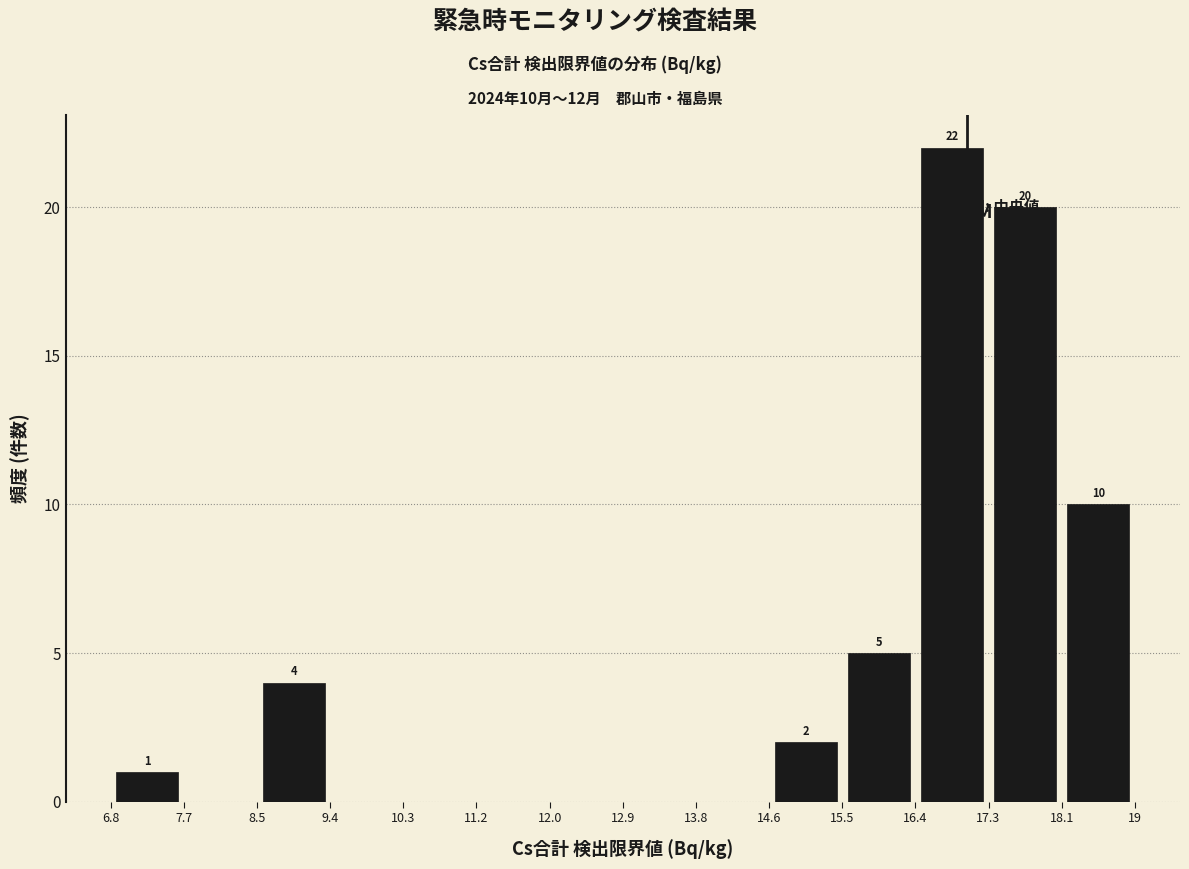

Over which range of the x-axis is the bar tallest?

16.4 to 17.3